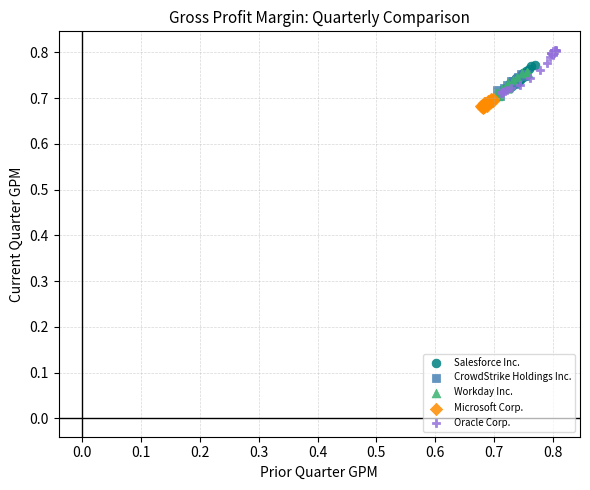

Which series has the largest Y range (max minus min)?

Oracle Corp.